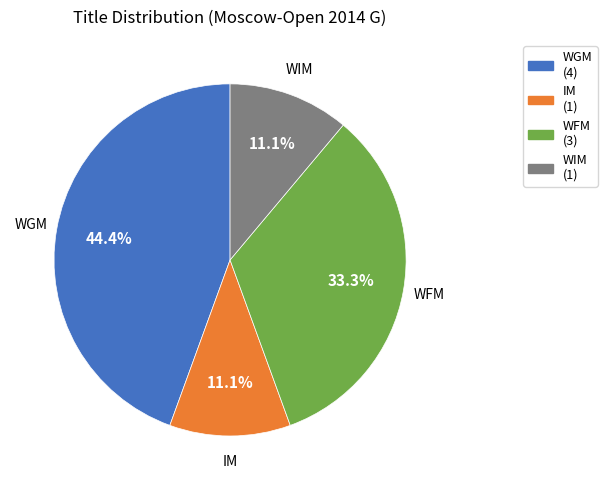

Which has a higher value, WFM (3) or WIM (1)?

WFM (3)